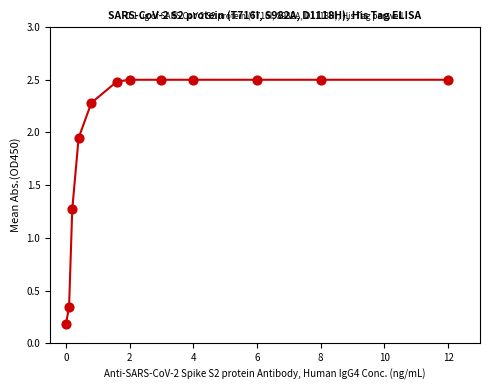

What Y value in the scatter plot is closest to 1?

1.3